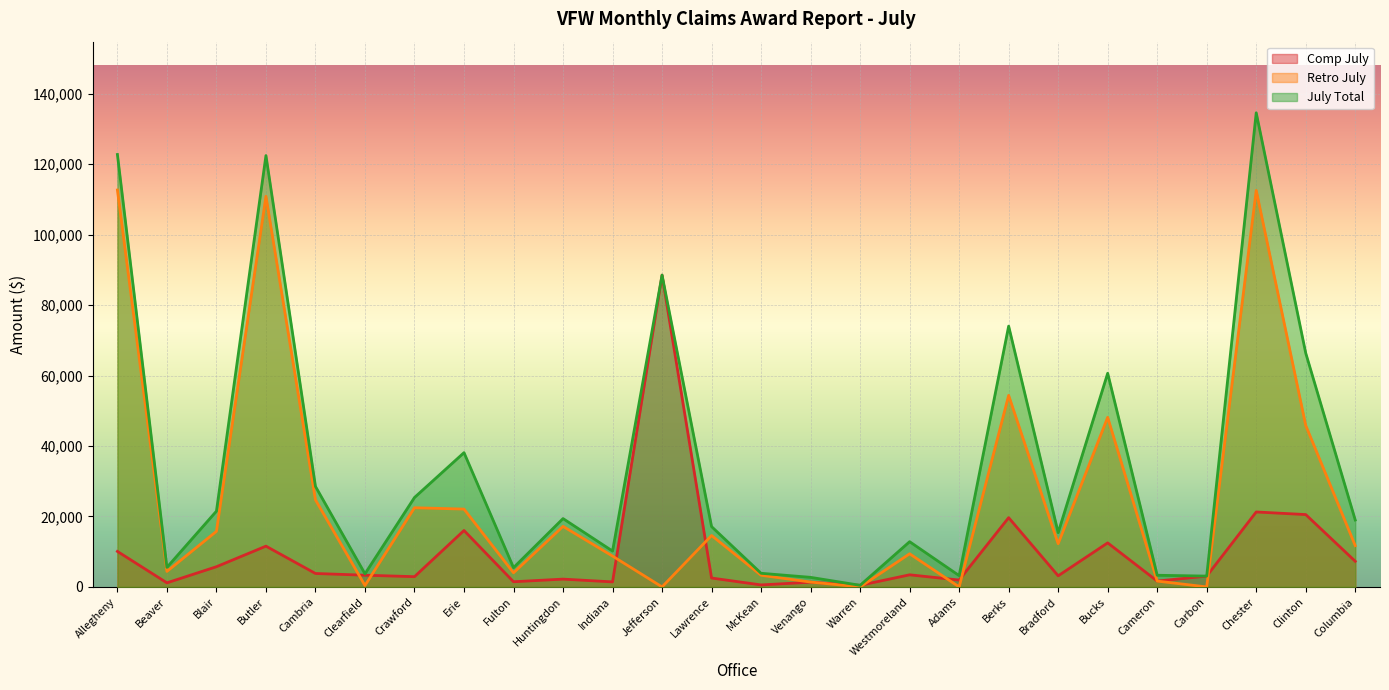

Which series has the widest spread of values?

July Total